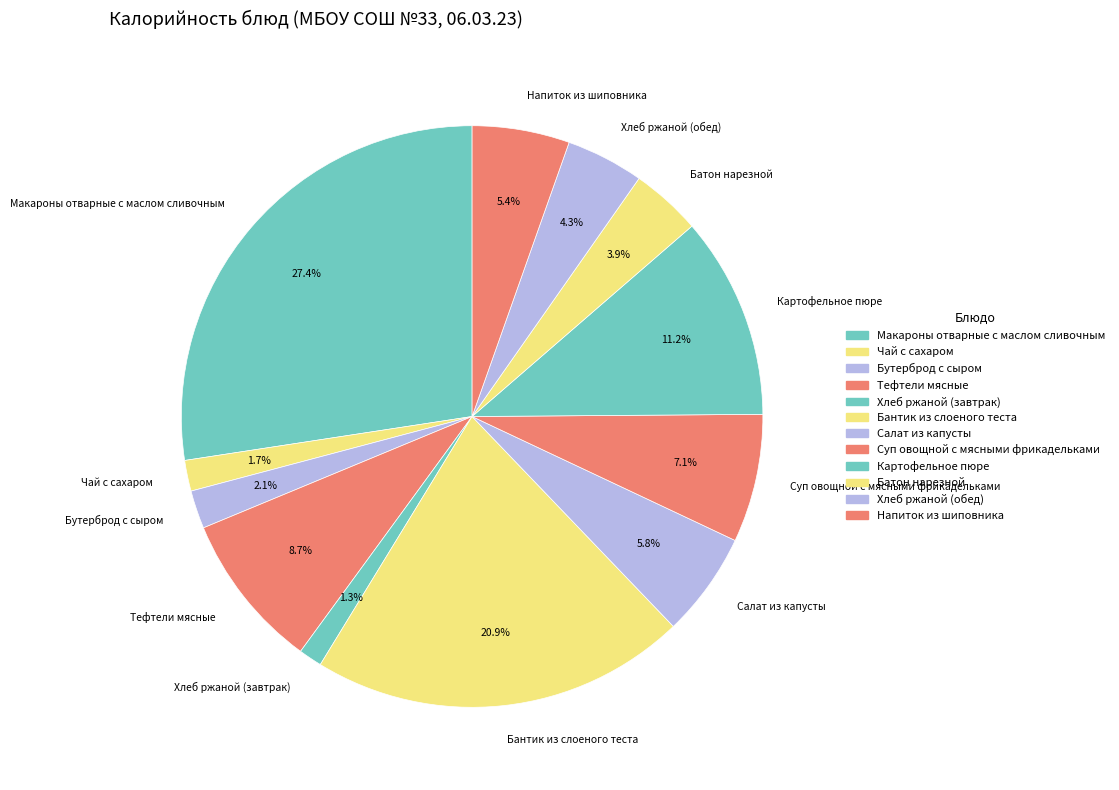

Is there a majority slice in this chart?

No